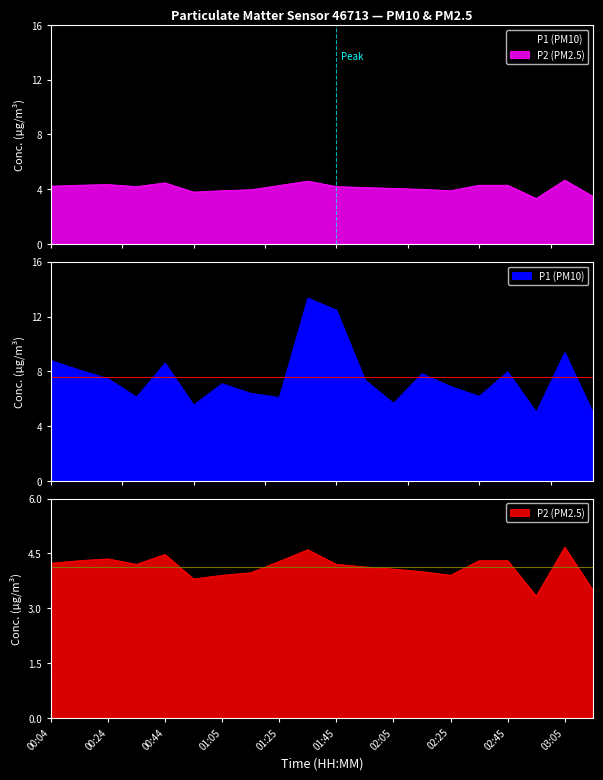

What is the label of the 19th point from the right?

00:14